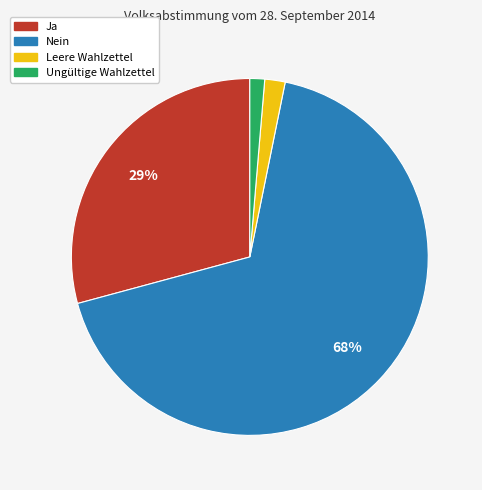

Is Leere Wahlzettel the majority of the pie?

No